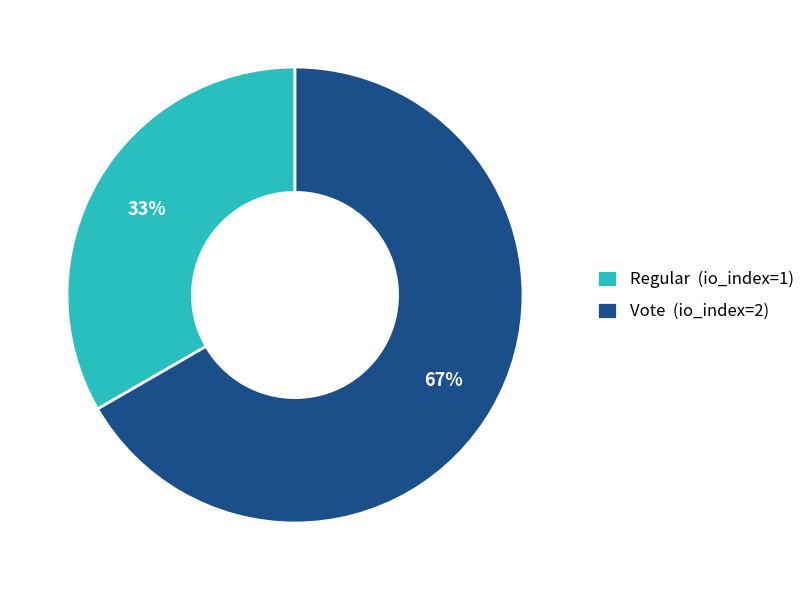

Combined, do Regular (io_index=1) and Vote (io_index=2) account for over 50%?

Yes